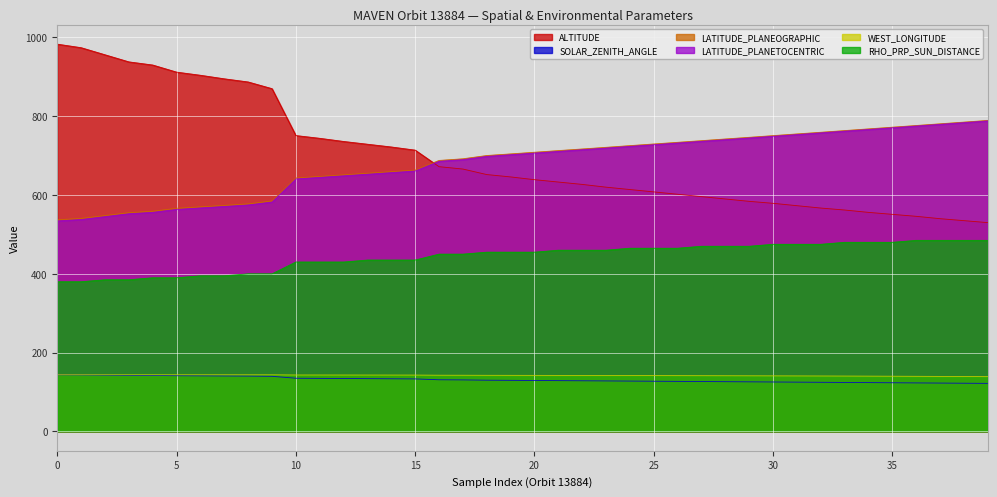

What is the highest value of the LATITUDE_PLANEOGRAPHIC series?

789.4